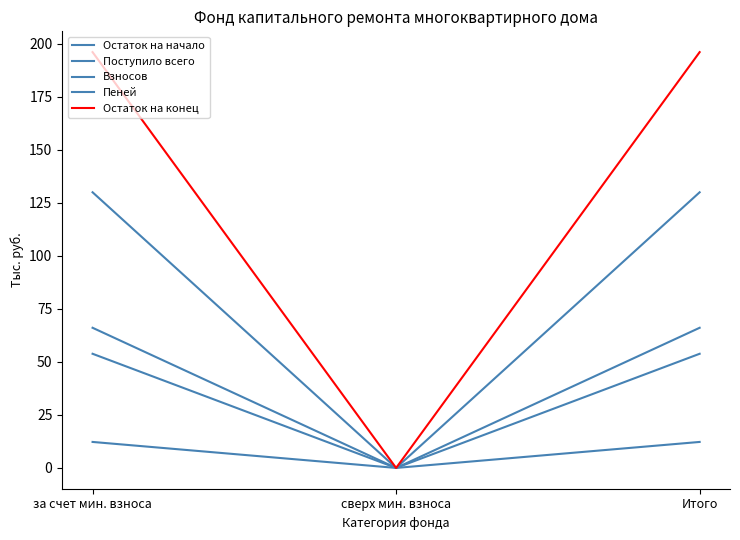

What is the label of the 2nd point from the right?

сверх мин. взноса